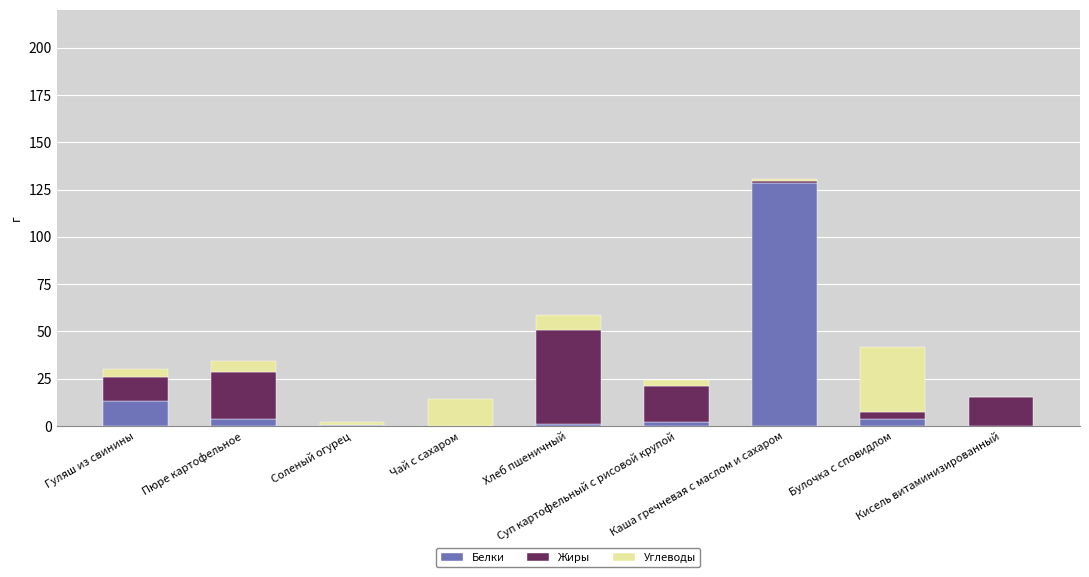

What is the highest value of the Белки series?

128.3